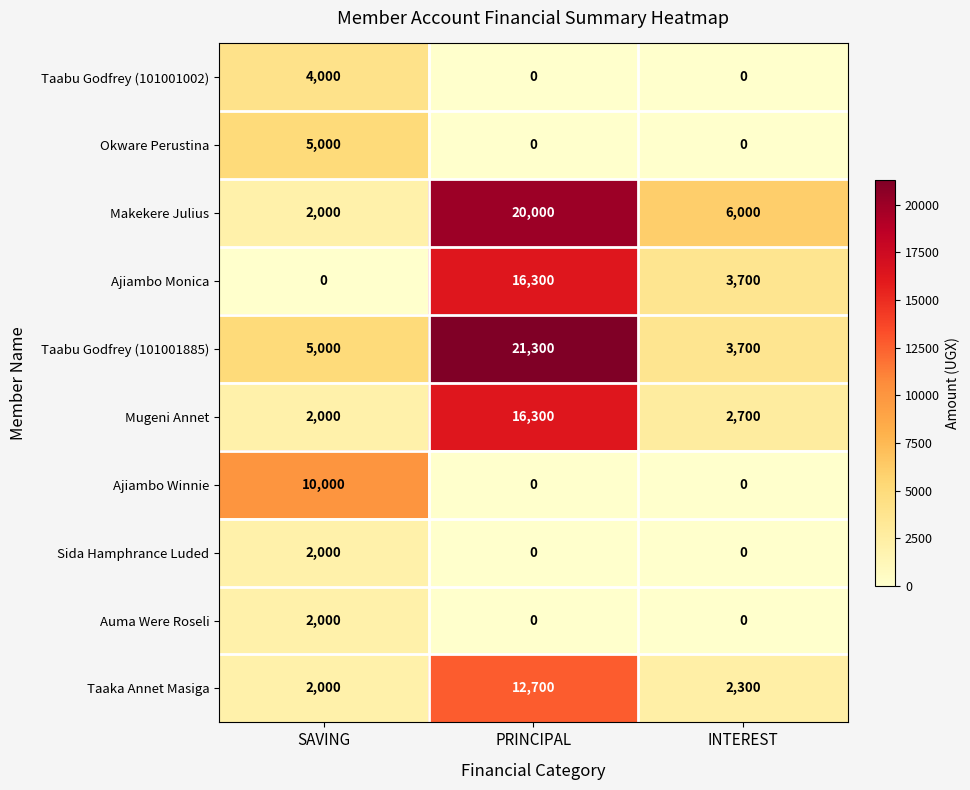

What value does the Taaka Annet Masiga series have at PRINCIPAL, to the nearest 100?

12700